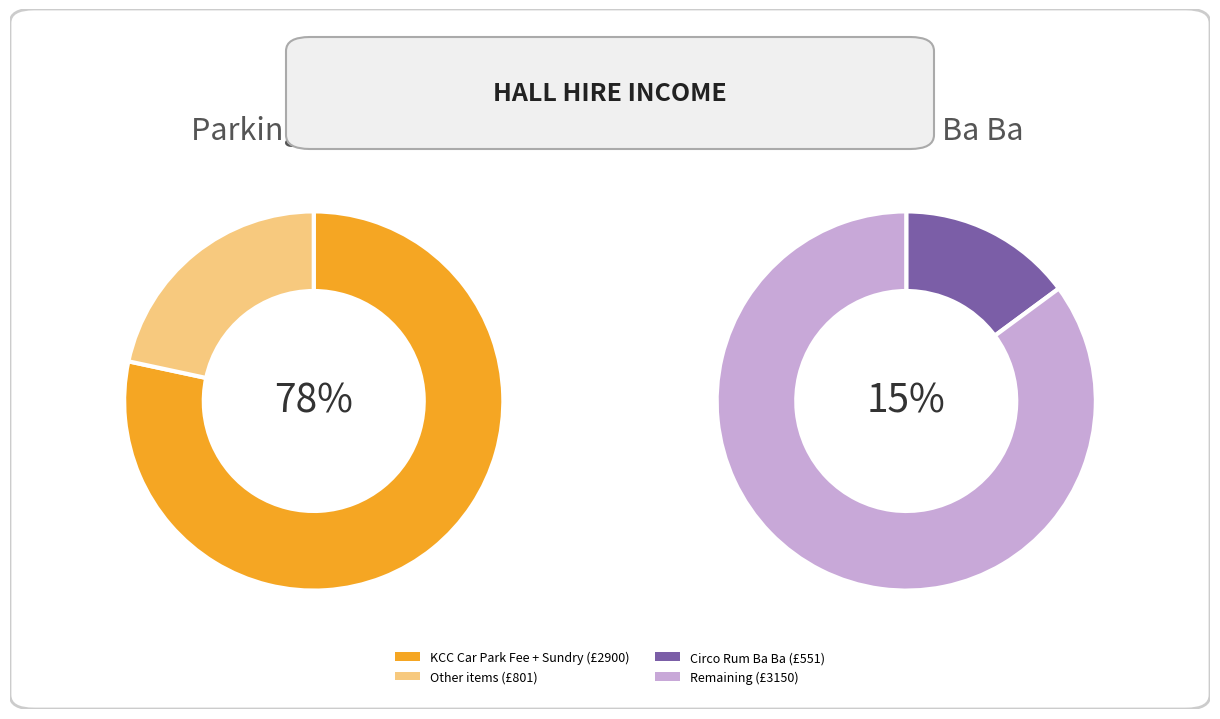

True or false: Church accounts for 14% of the total.

False